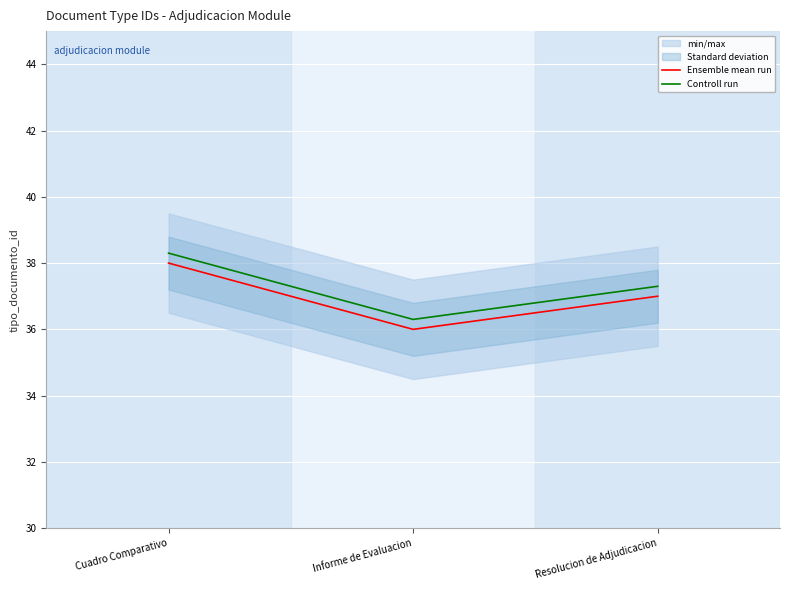

List the labels in order of Ensemble mean run value, largest first.

Cuadro Comparativo, Resolucion de Adjudicacion, Informe de Evaluacion